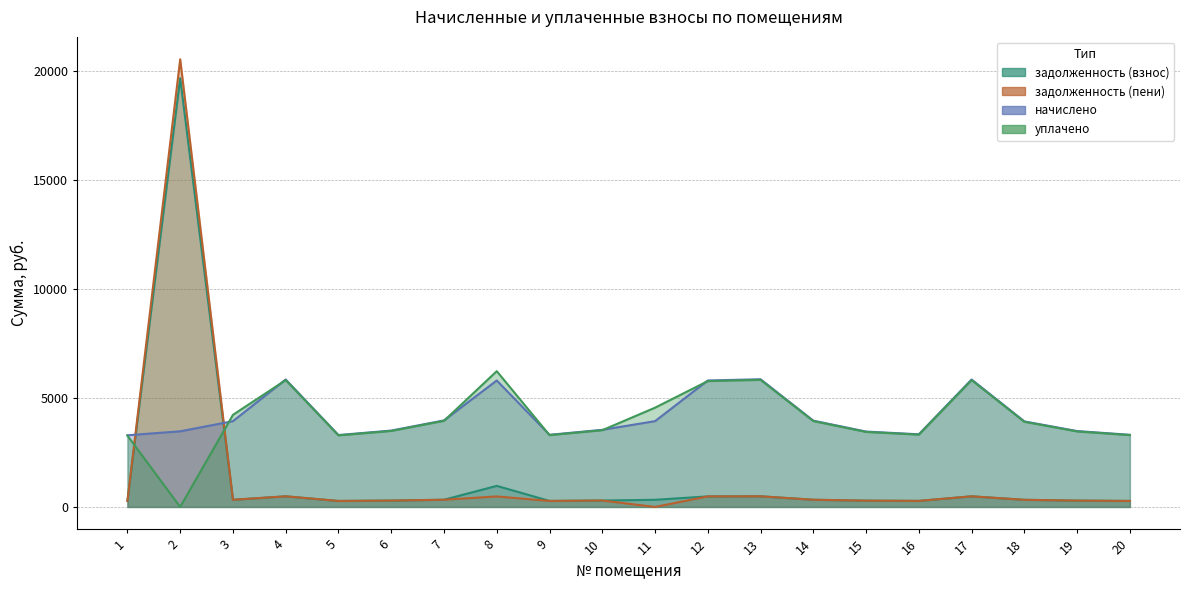

At which label does задолженность (взнос) first exceed 328?

2